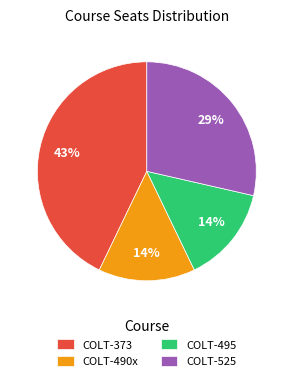

Is there a majority slice in this chart?

No